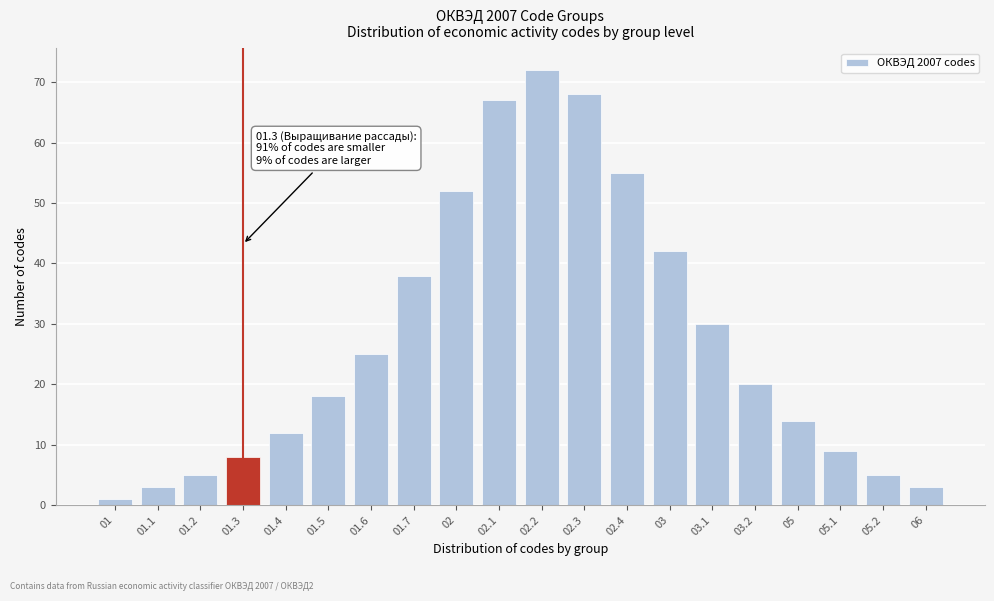

Reading left to right, list all the values displayed in this chart.

1	3	5	8	12	18	25	38	52	67	72	68	55	42	30	20	14	9	5	3